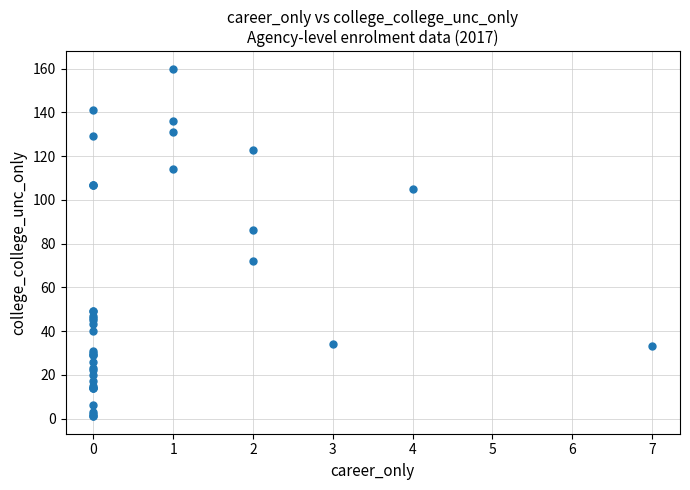

What Y value in the scatter plot is closest to 80?

86